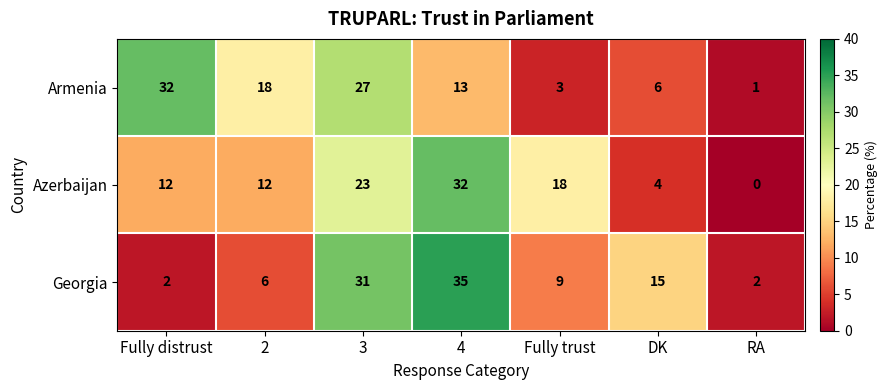

Which series changed the most between Fully distrust and 3?

Georgia